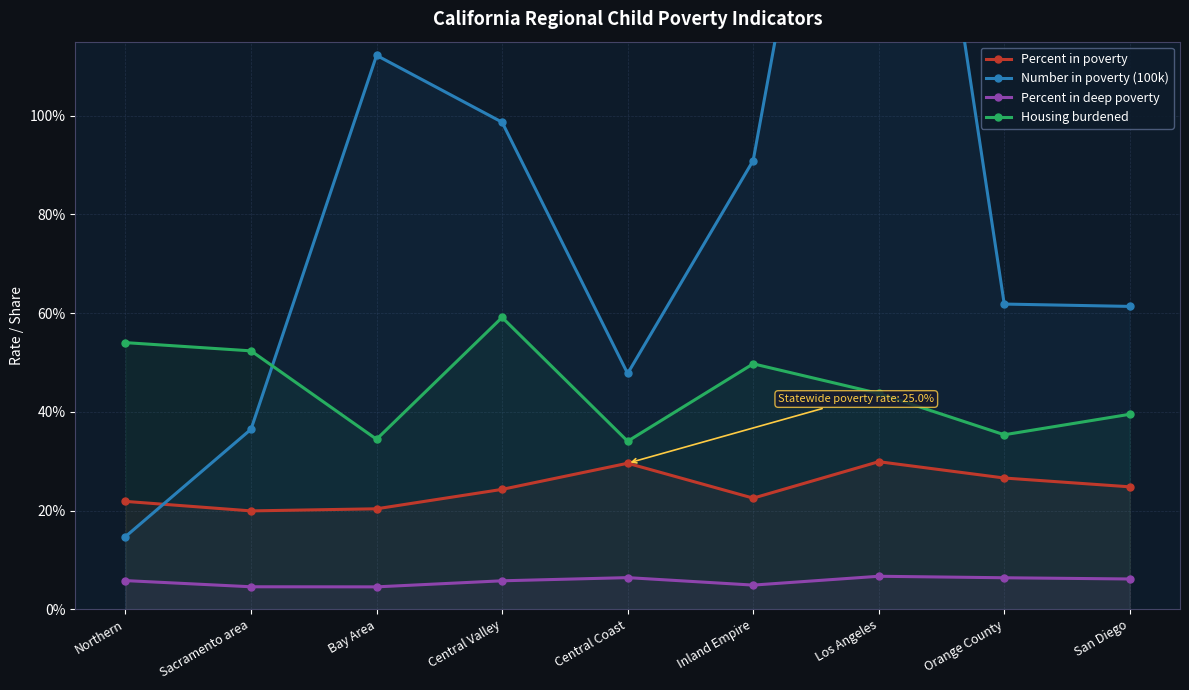

Which series has the largest range (max minus min)?

Number in poverty (100k)